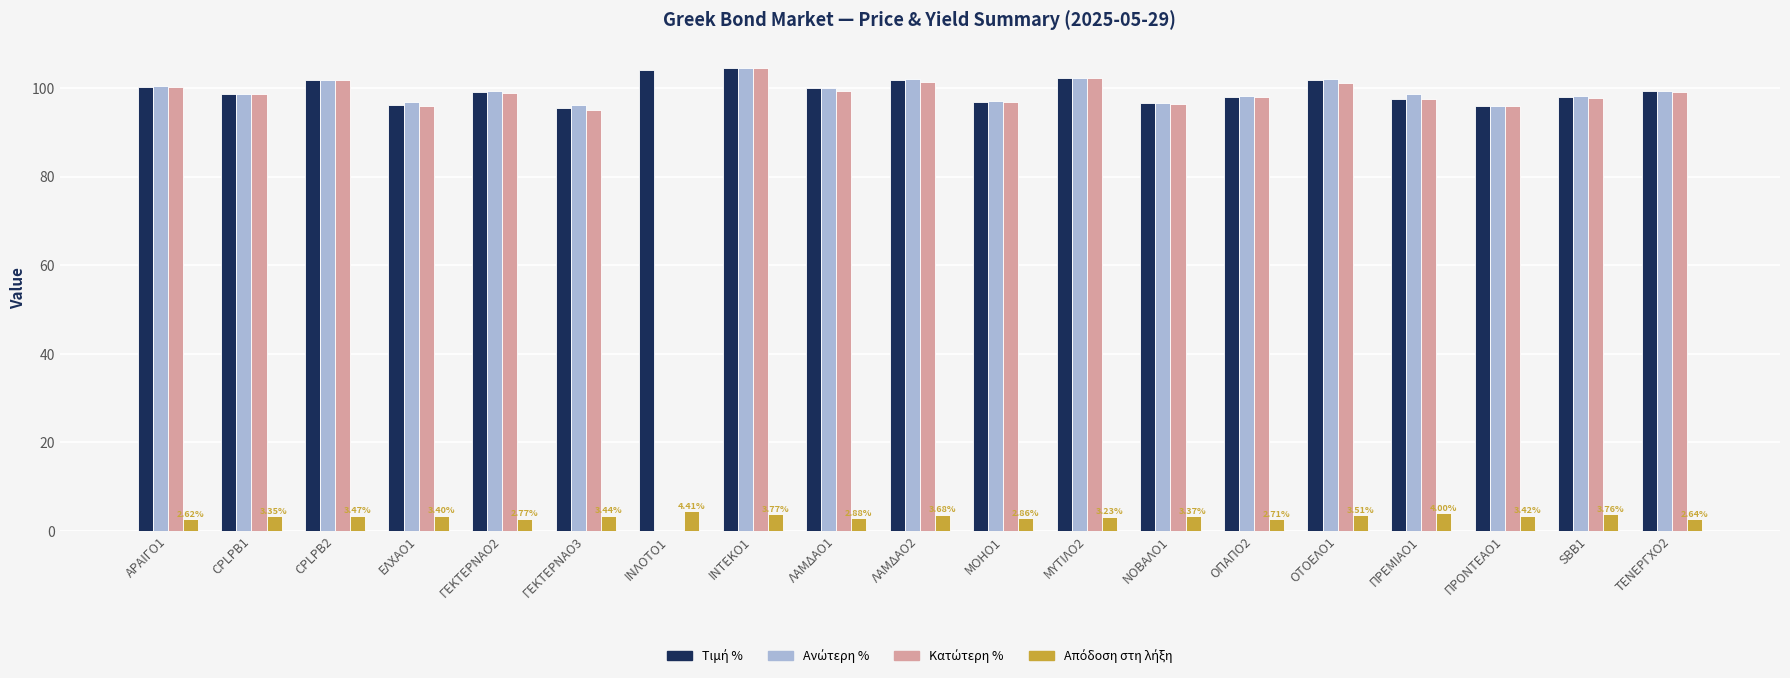

What is the total value across all series at ΜΟΗΟ1?

293.5